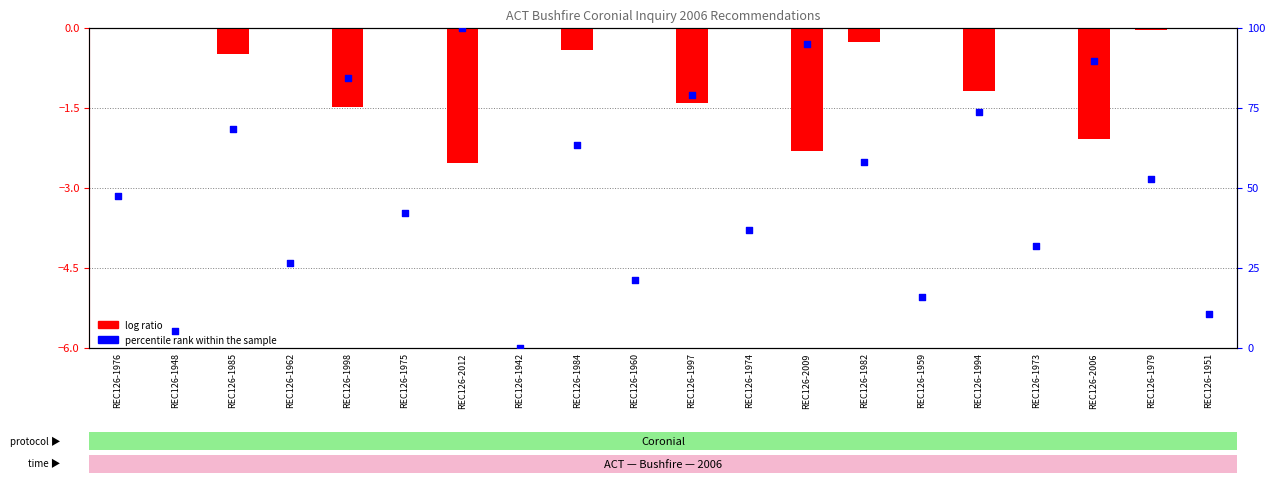

Which series has the widest spread of Y values?

percentile rank within the sample